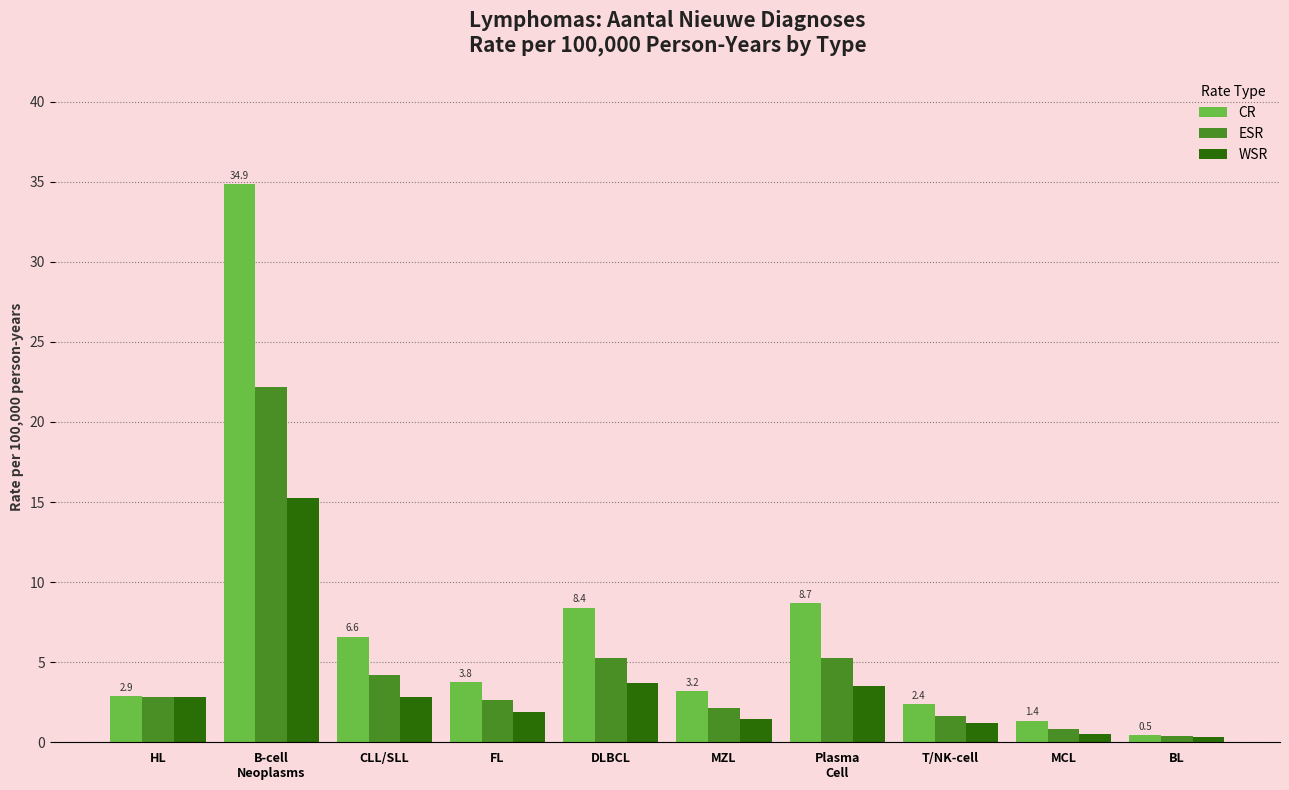

List the series in order of their peak value, highest first.

CR, ESR, WSR